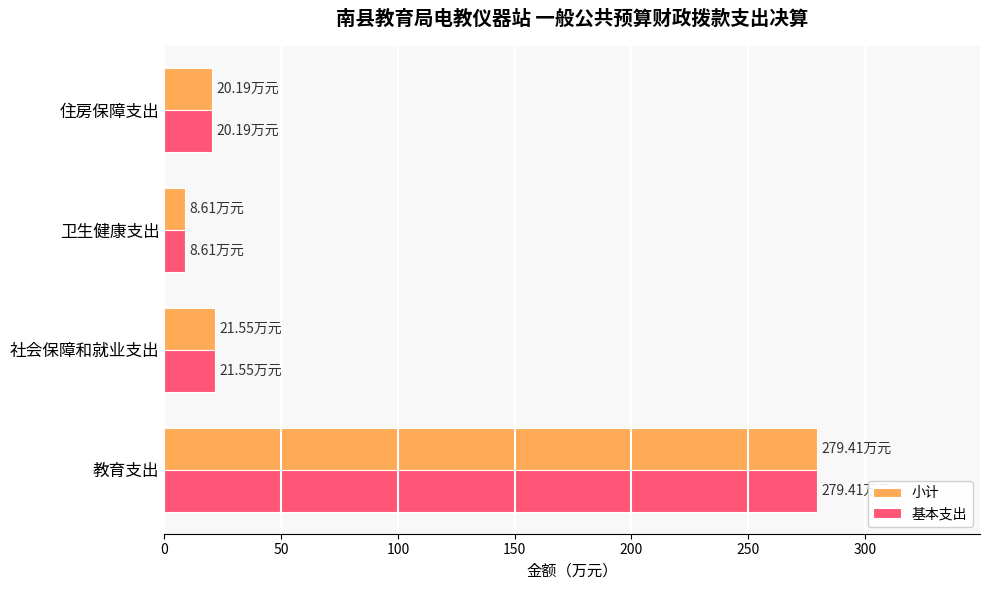

Which label corresponds to the largest value in the chart?

教育支出